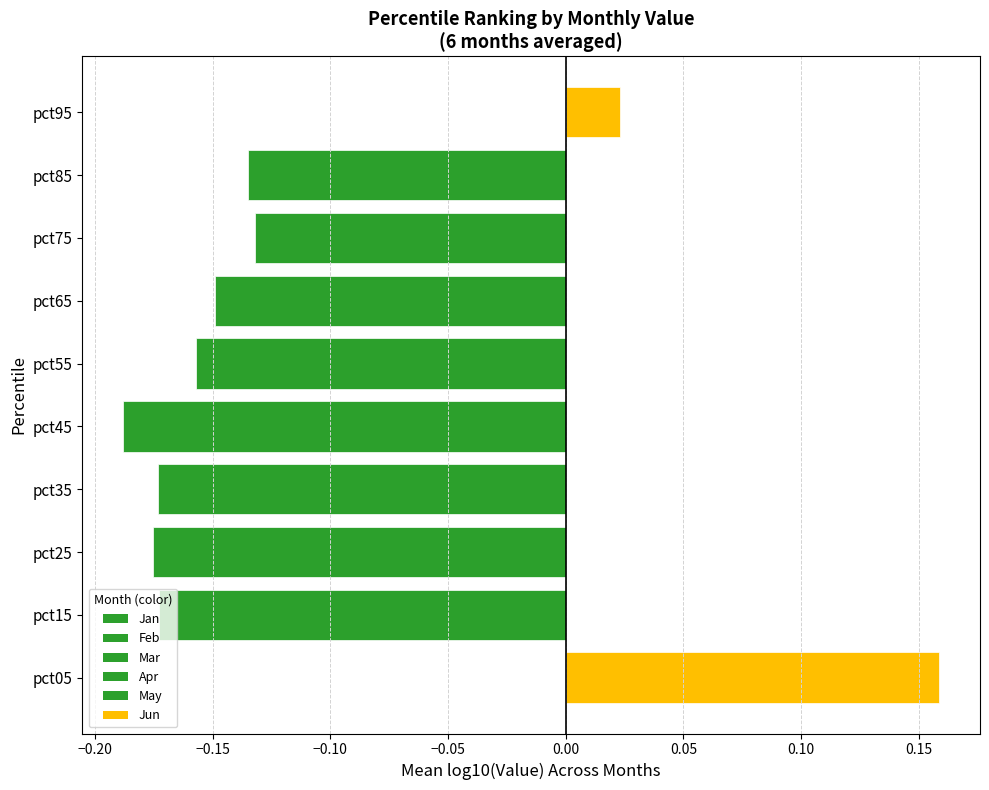

What is the sum of all values?

-1.1